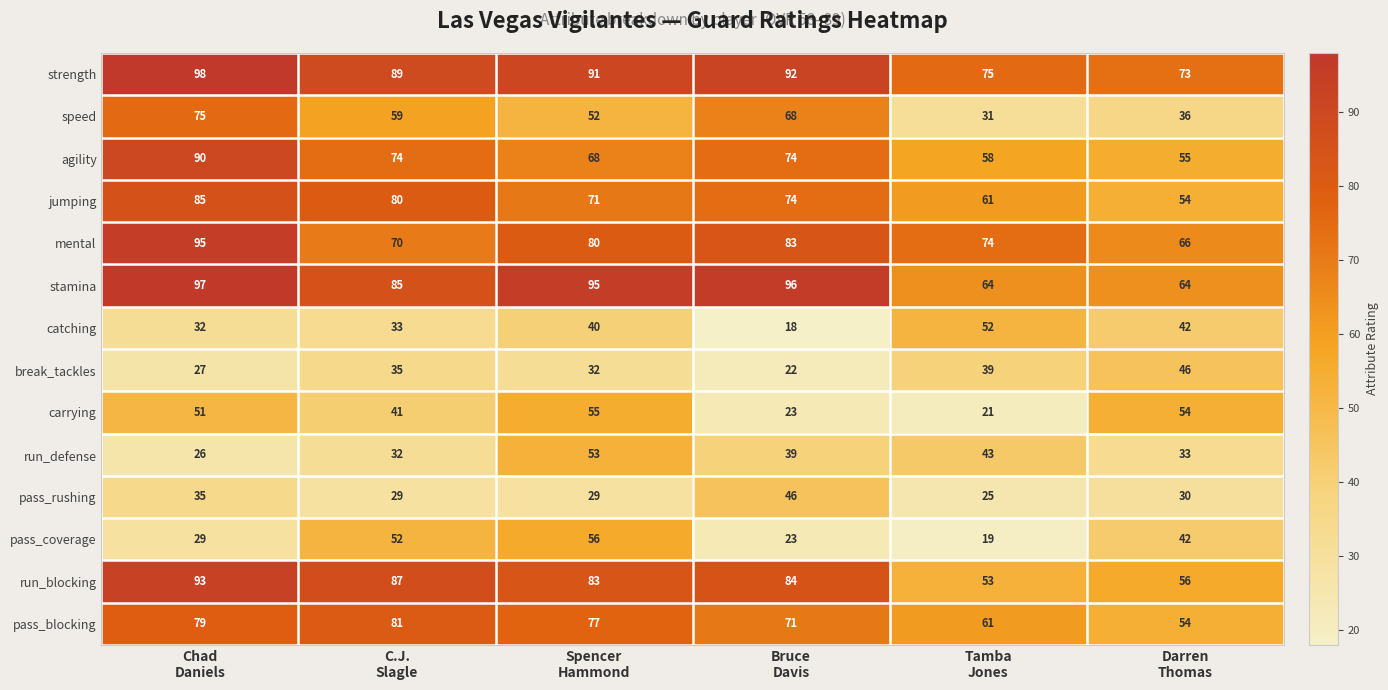

Which series has the largest total across all categories?

strength